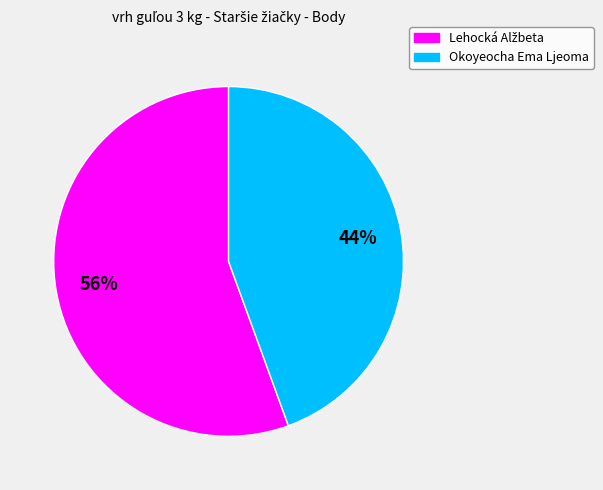

True or false: Okoyeocha Ema Ljeoma accounts for 38% of the total.

False